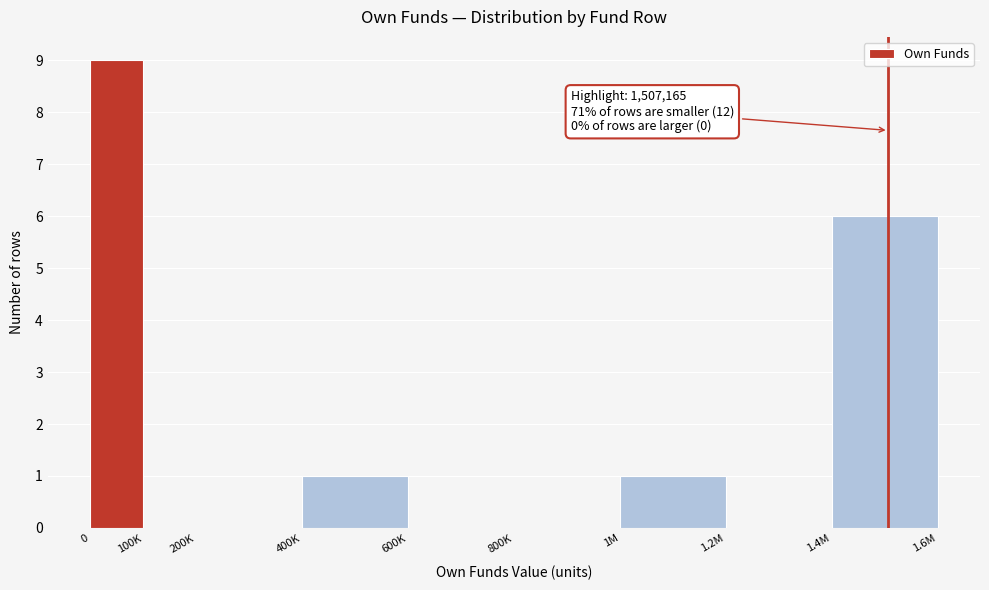

Reading left to right, transcribe all the data shown in this chart.

0=9	100K=0	200K=0	400K=1	600K=0	800K=0	1M=1	1.2M=0	1.4M=6